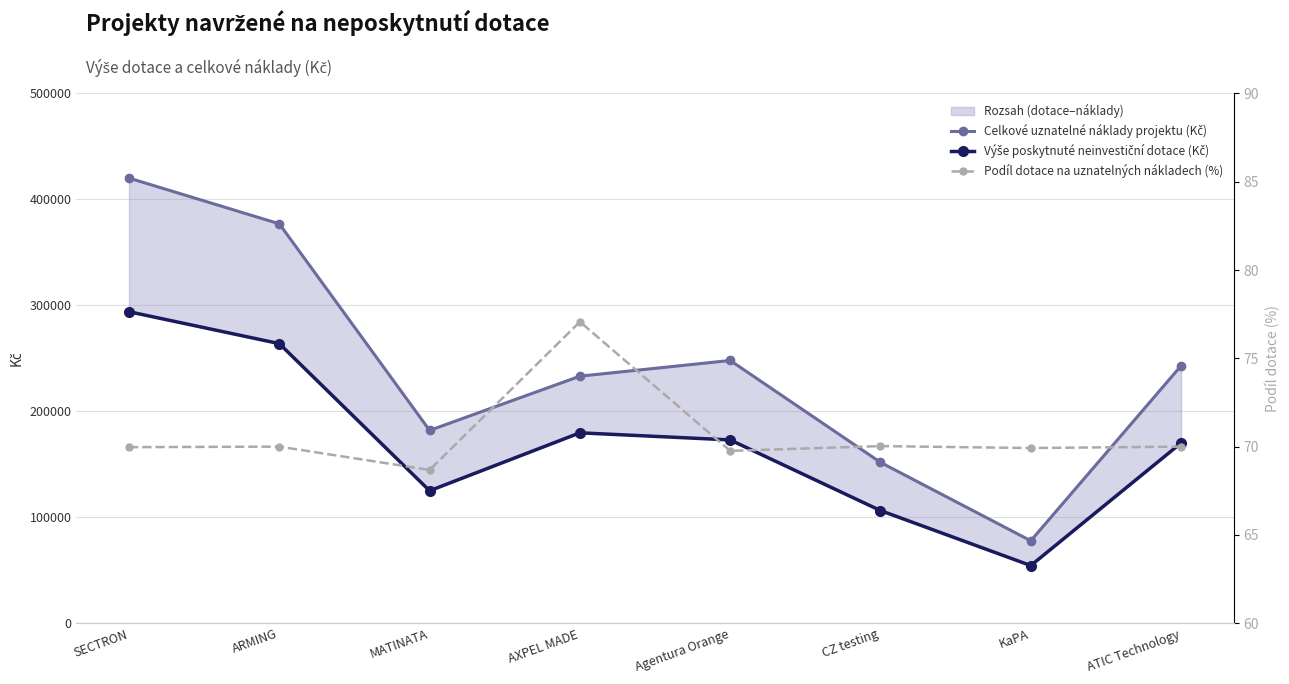

Which series has the largest total across all categories?

Celkové uznatelné náklady projektu (Kč)